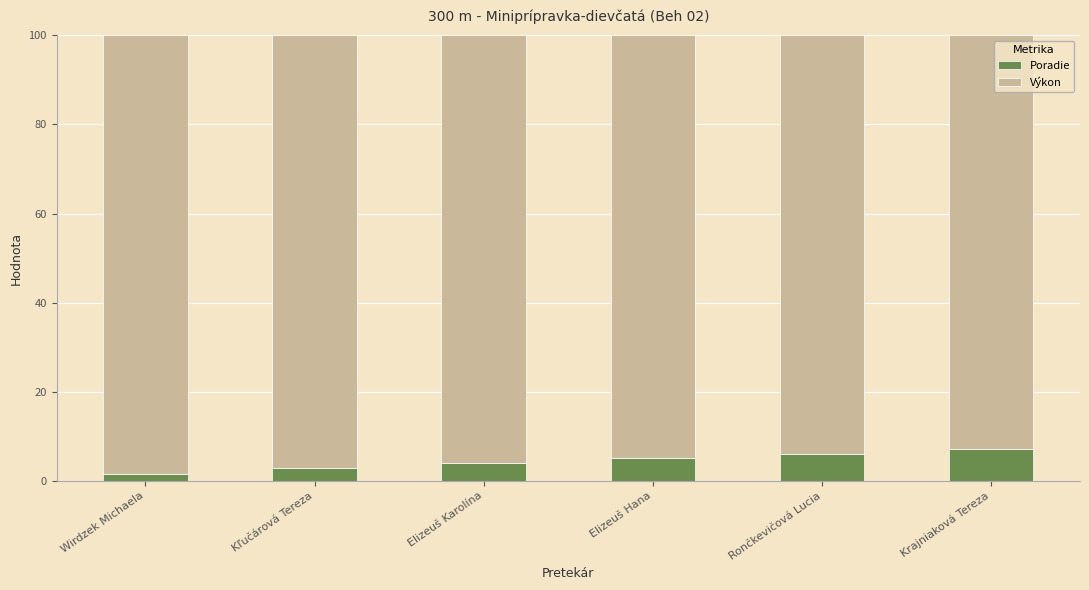

What is the highest value of the Poradie series?

7.1